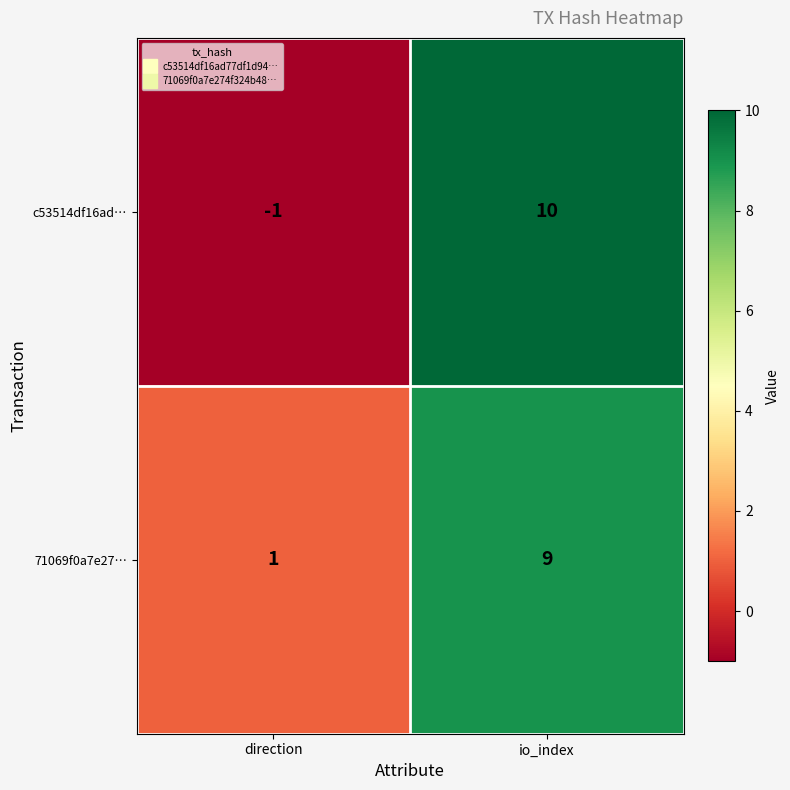

Which series changed the most between direction and io_index?

c53514df16ad…